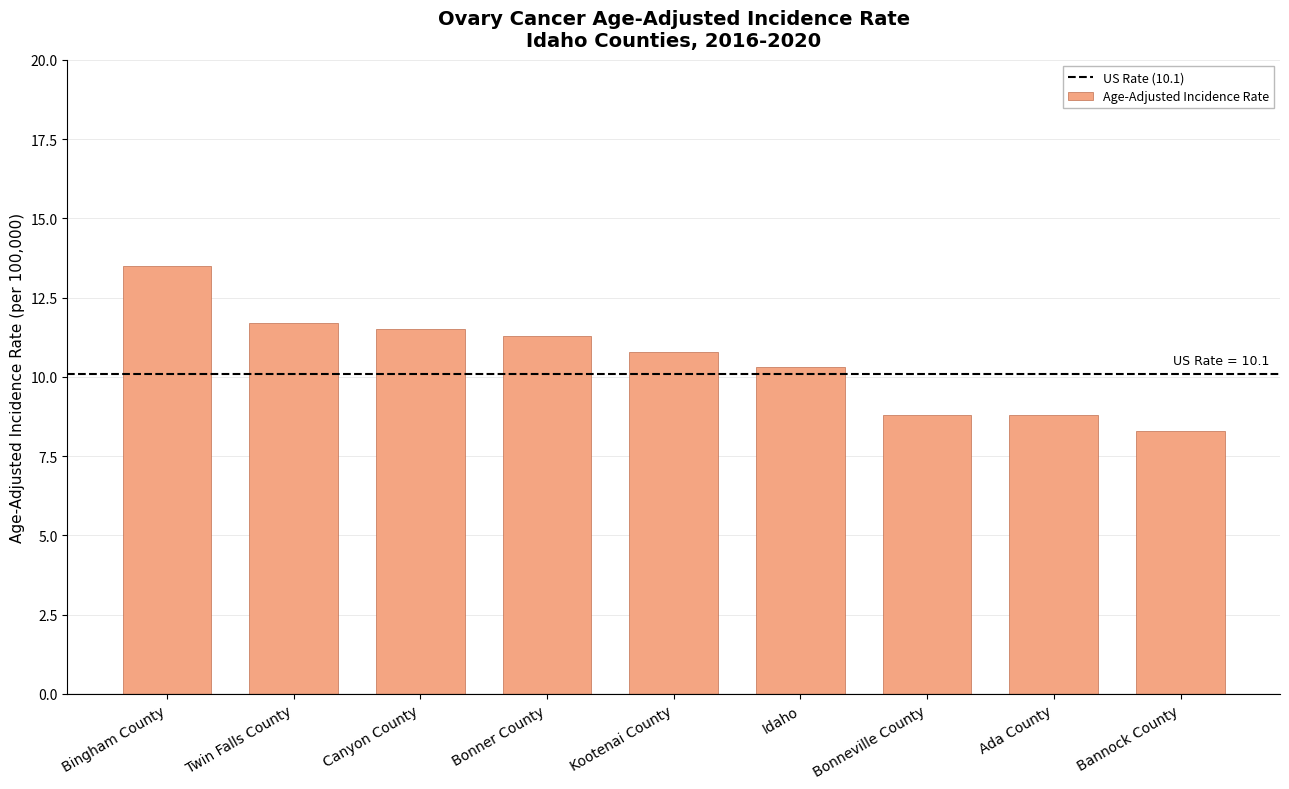

Approximately how many times larger is the value at Ada County compared to Bingham County?

0.7